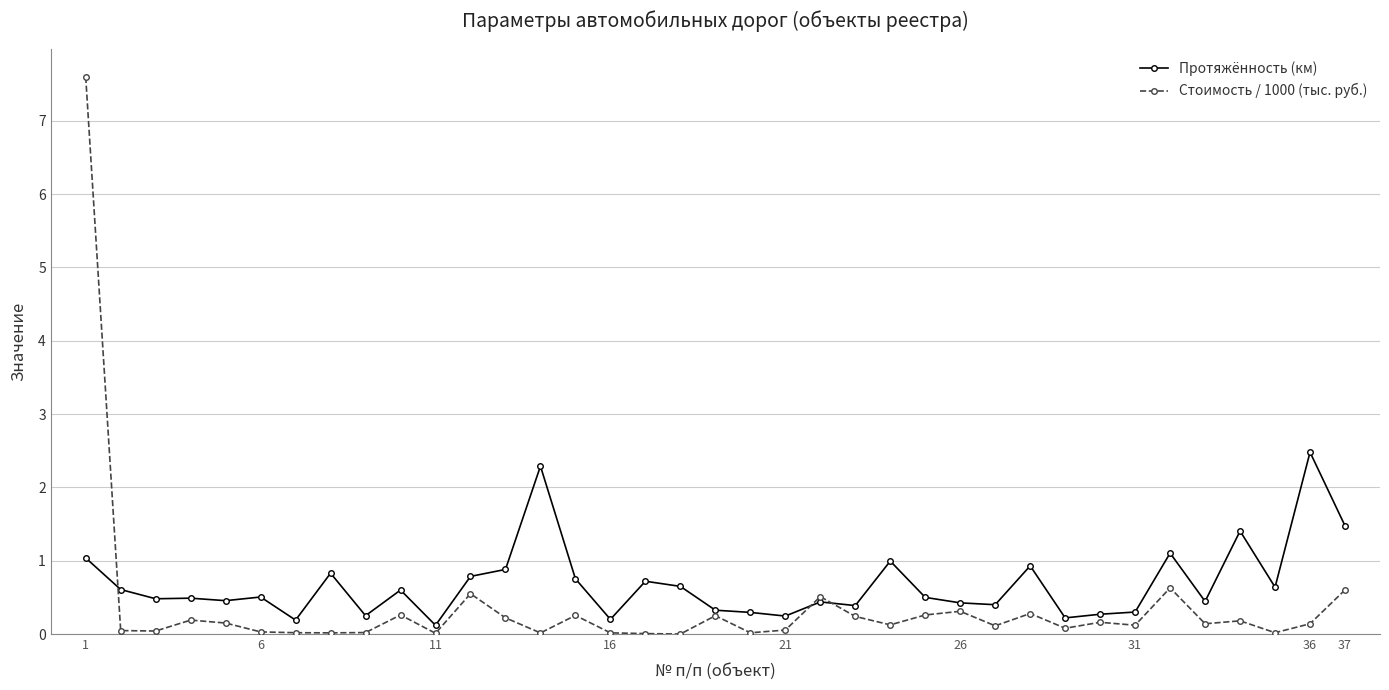

What is the maximum value for Стоимость / 1000 (тыс. руб.)?

7.6